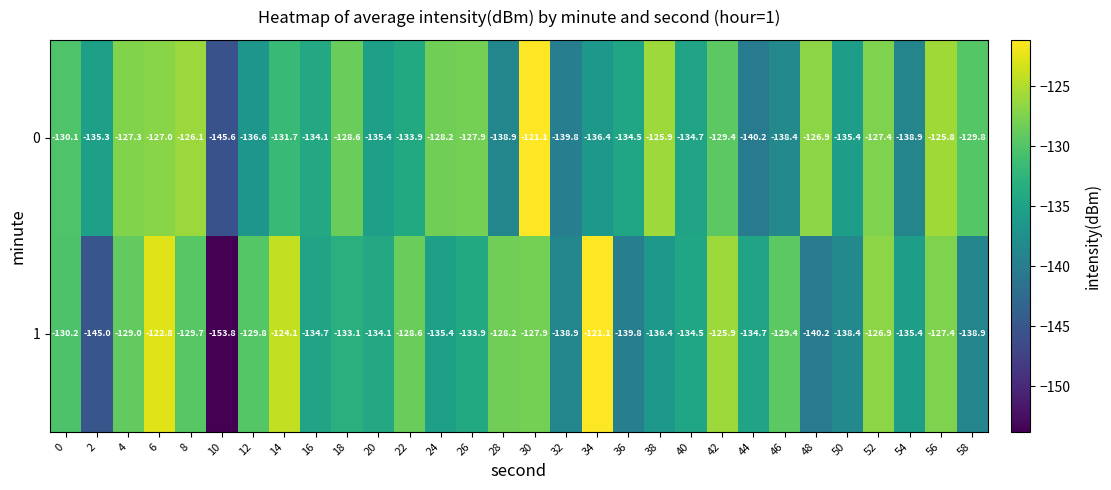

Rank the series by their average value, from highest to lowest.

0, 1